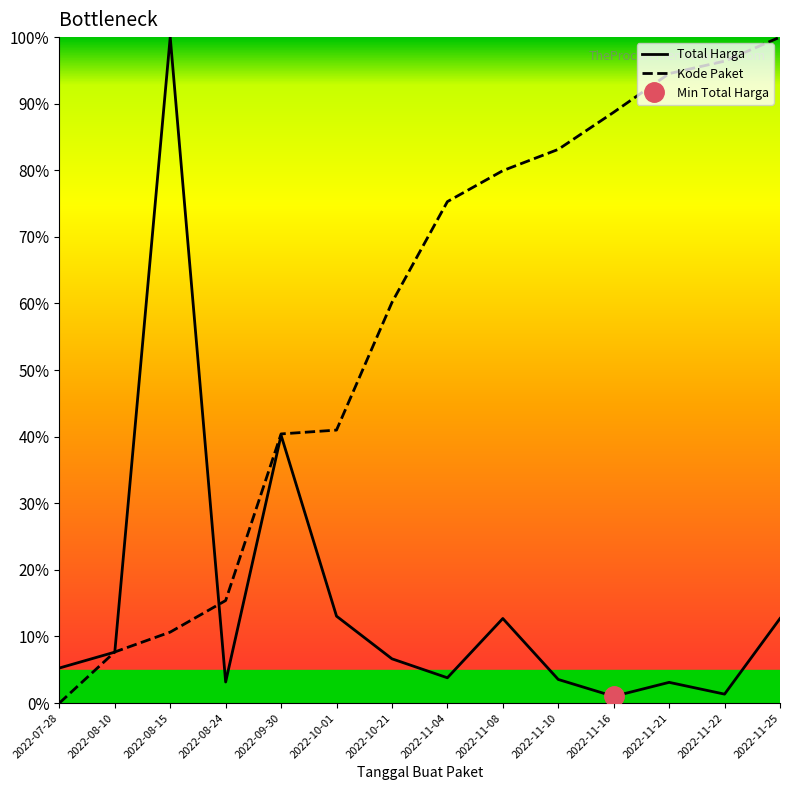

Reading right to left, what are all the values shown in this chart?

Total Harga: 0.1	0.0	0.0	0.0	0.0	0.1	0.0	0.1	0.1	0.4	0.0	1.0	0.1	0.1
Kode Paket: 1.0	1.0	0.9	0.9	0.8	0.8	0.8	0.6	0.4	0.4	0.2	0.1	0.1	0.0